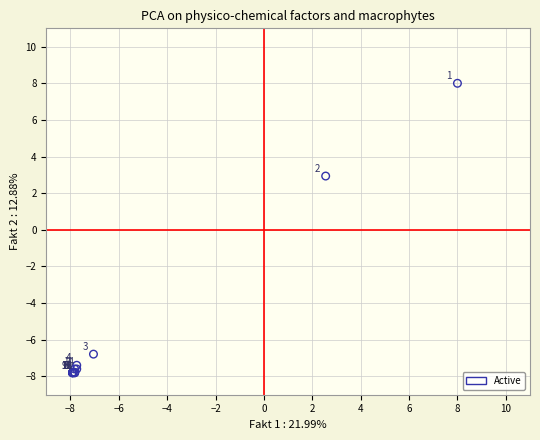

What Y value in the scatter plot is closest to 0?

2.9